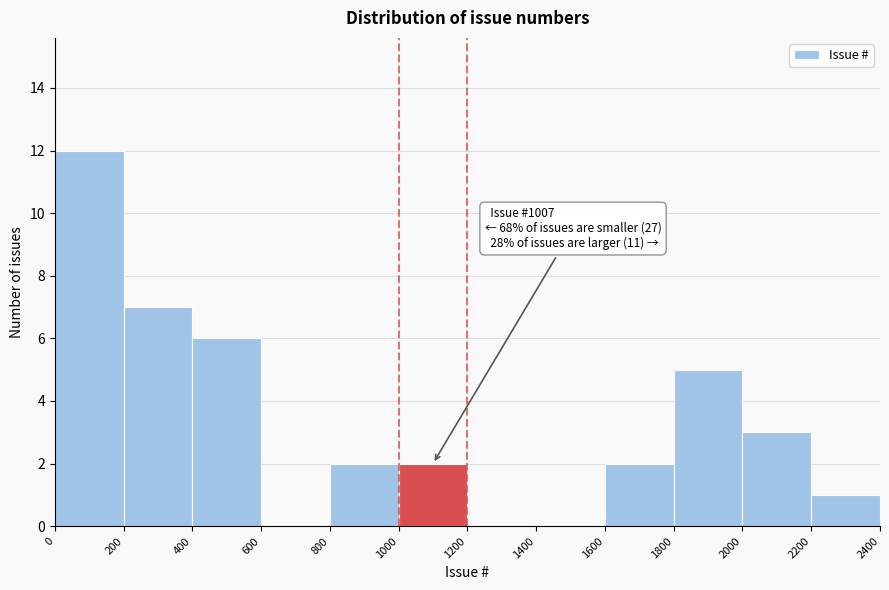

Over which range of the x-axis is the bar tallest?

0 to 200